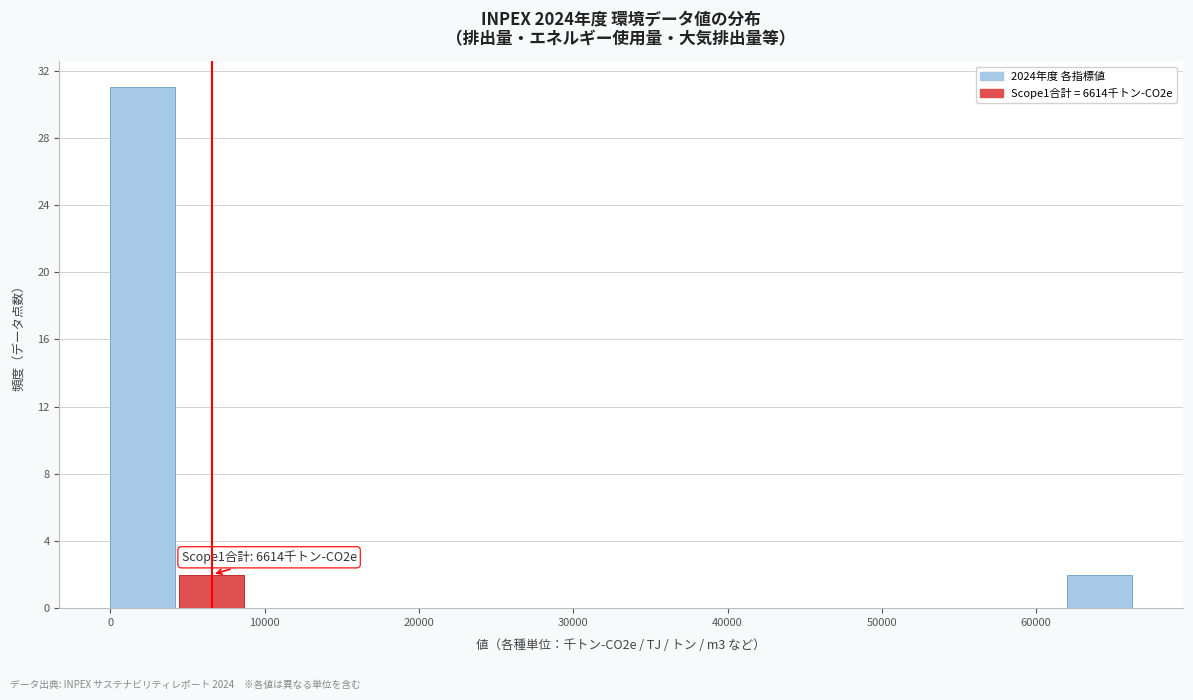

Which range on the x-axis has the tallest bar?

0 to 4000